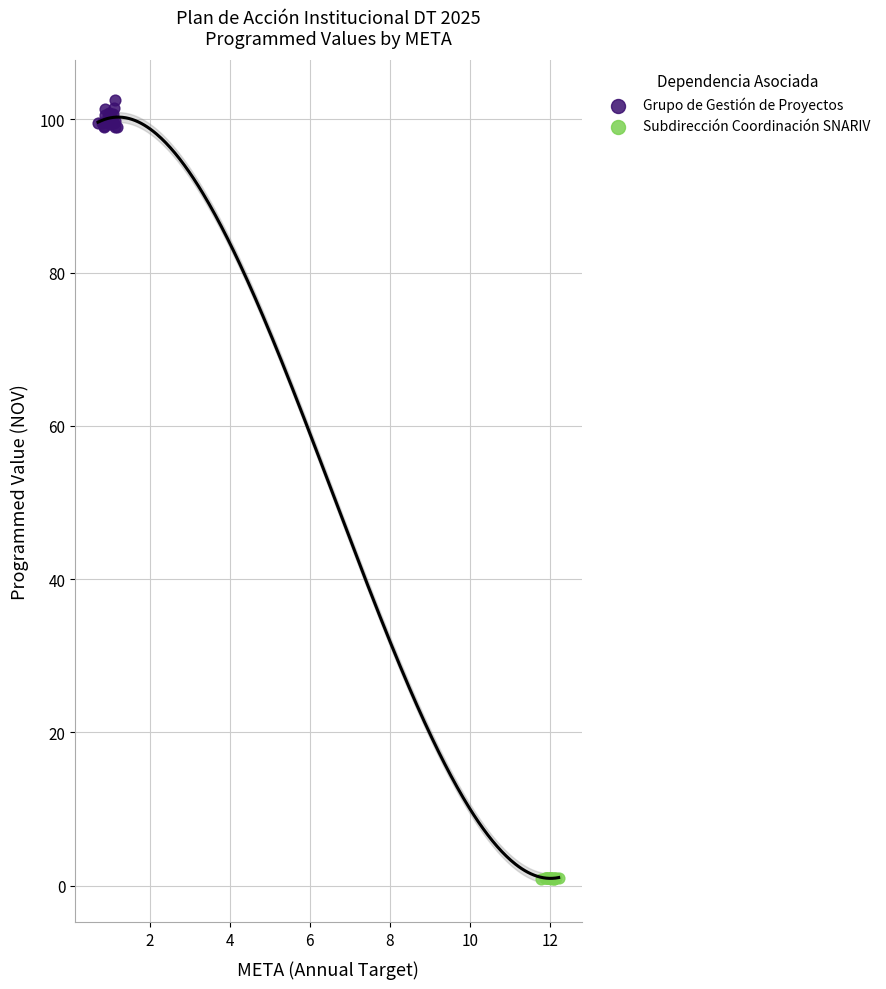

Which series has the largest Y range (max minus min)?

Grupo de Gestión de Proyectos